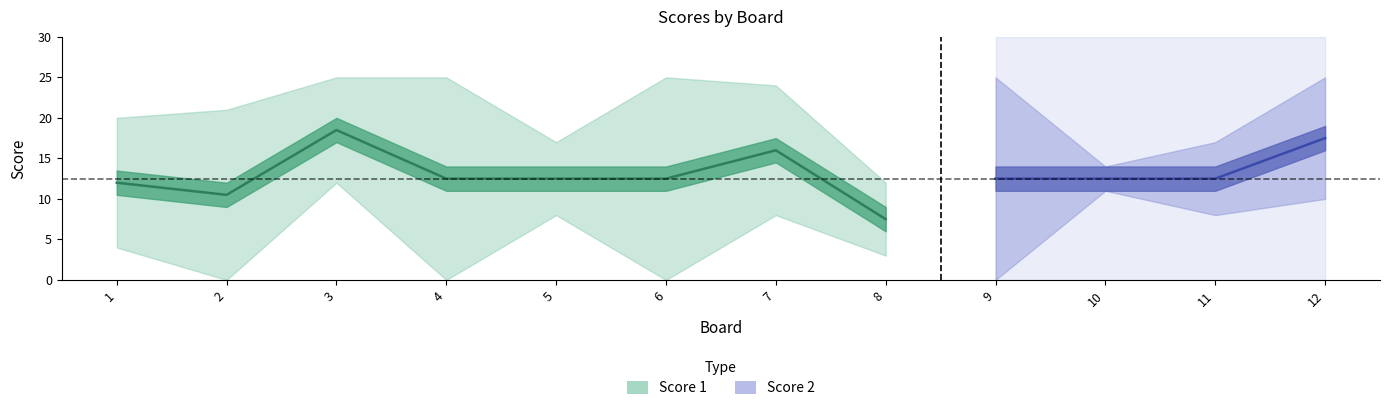

Between 4 and 11, which is larger?

4